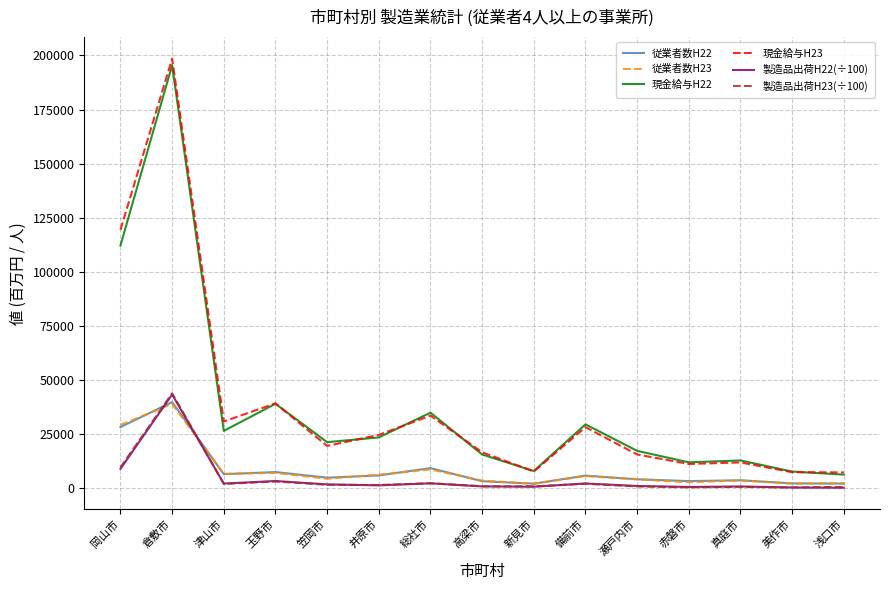

Which category has the highest value across all series?

倉敷市